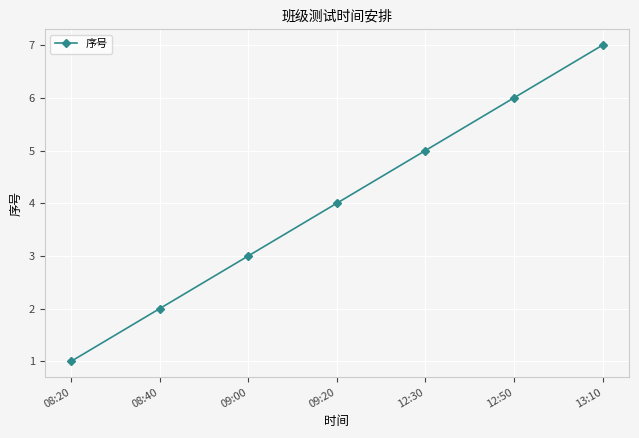

What is the ratio of the value at 12:50 to the value at 08:20?

6.0